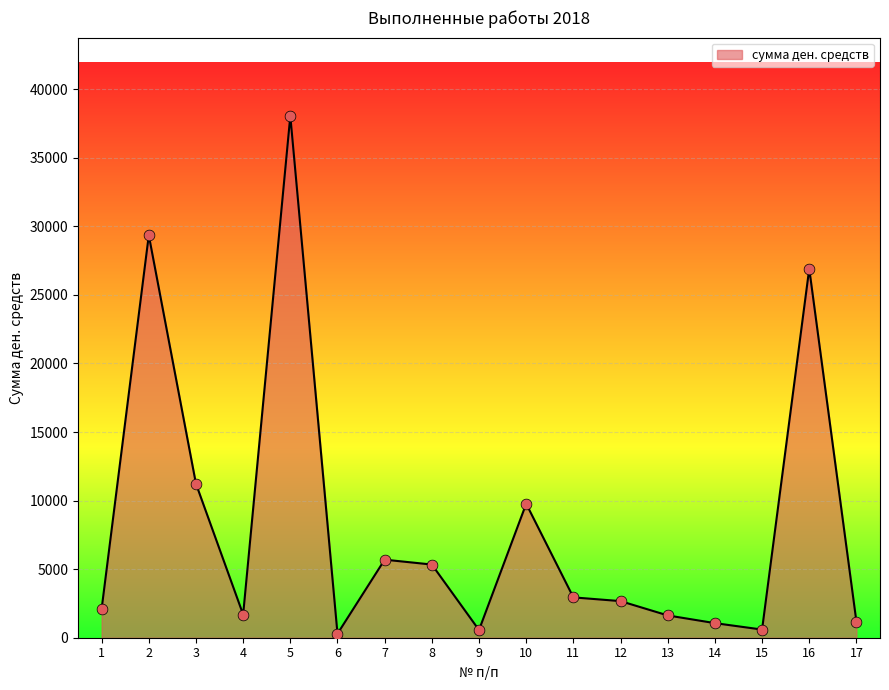

Between 10 and 7, which is larger?

10